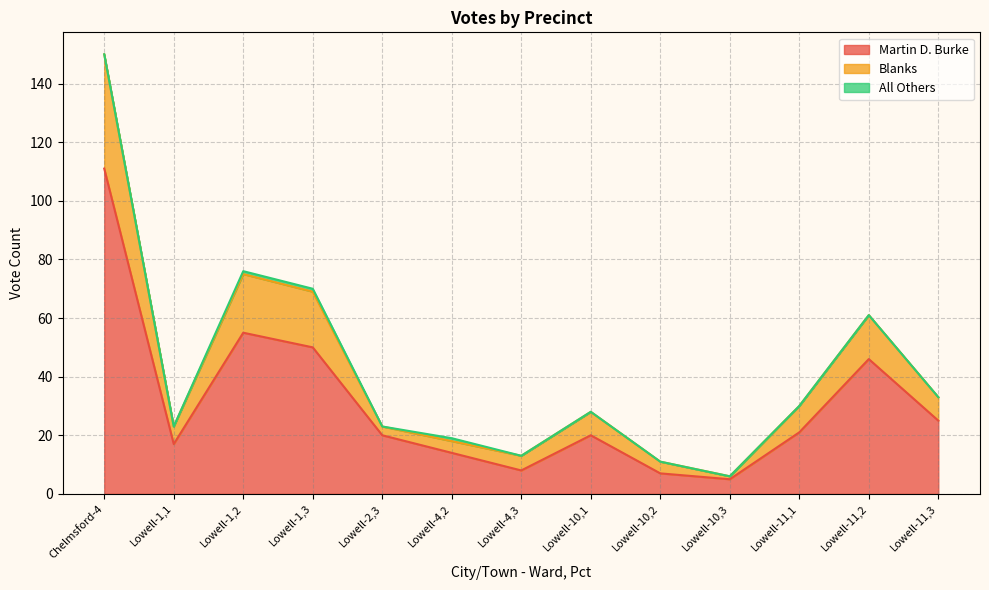

Where is Martin D. Burke nearest to the value 58?

Lowell-1,2